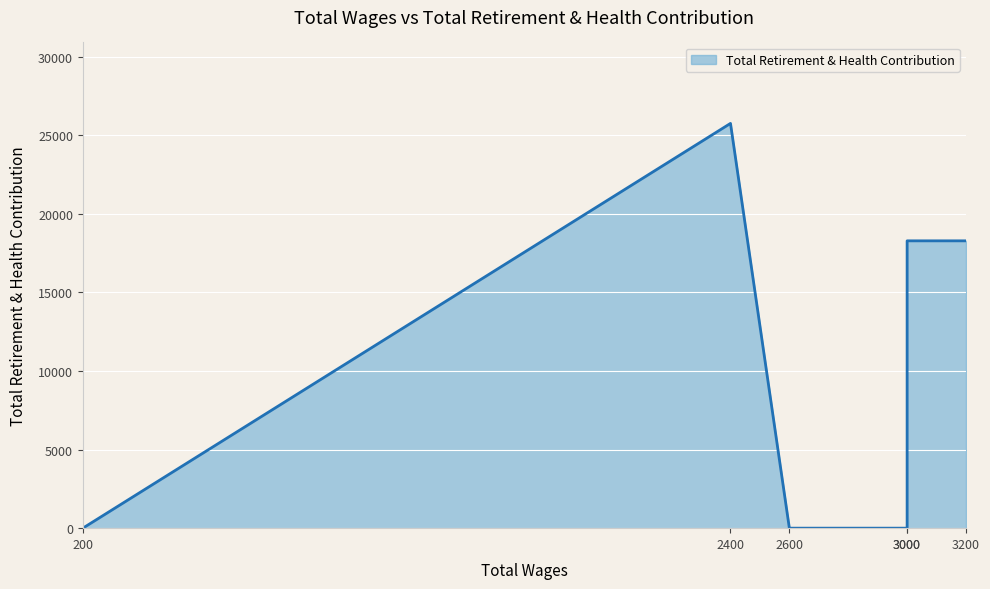

The chart shows a value of 9780 at 200.0. True or false?

False